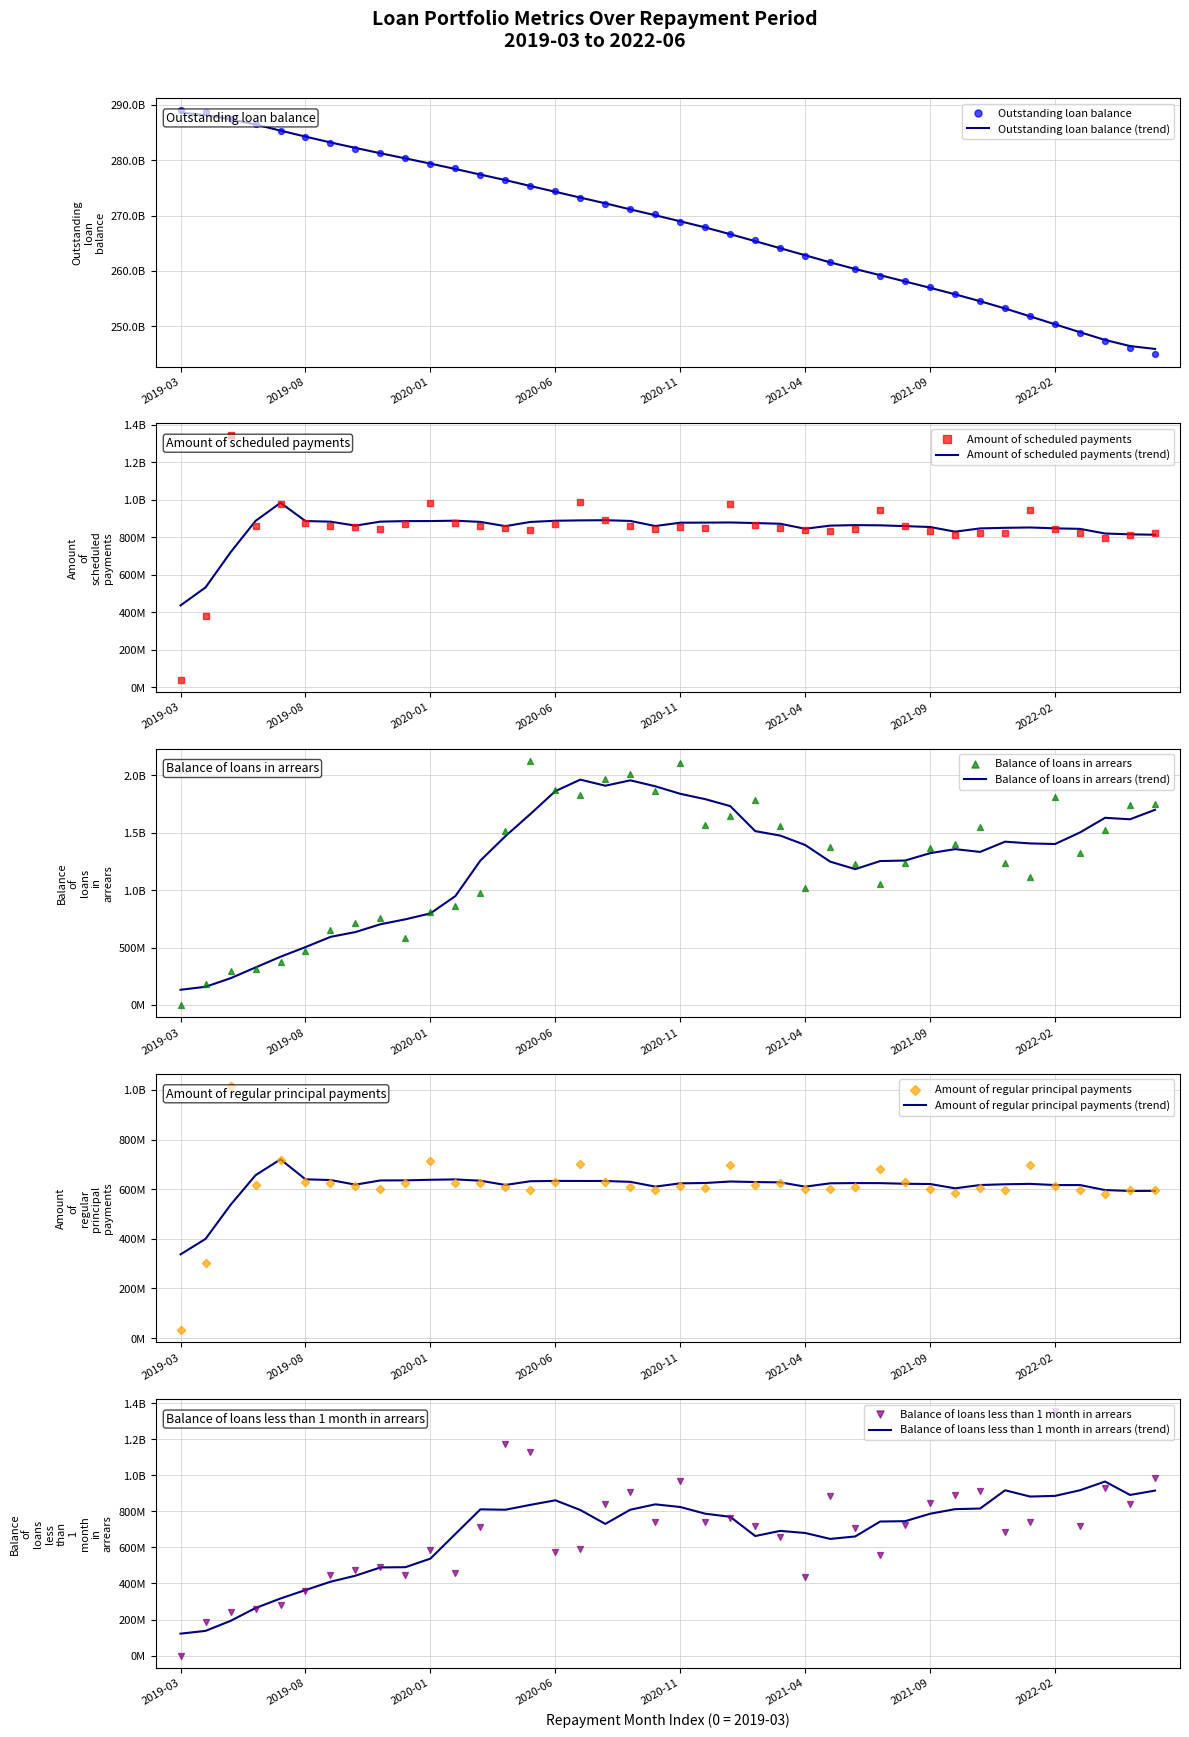

Which series contains the lowest Y value?

Balance of loans in arrears